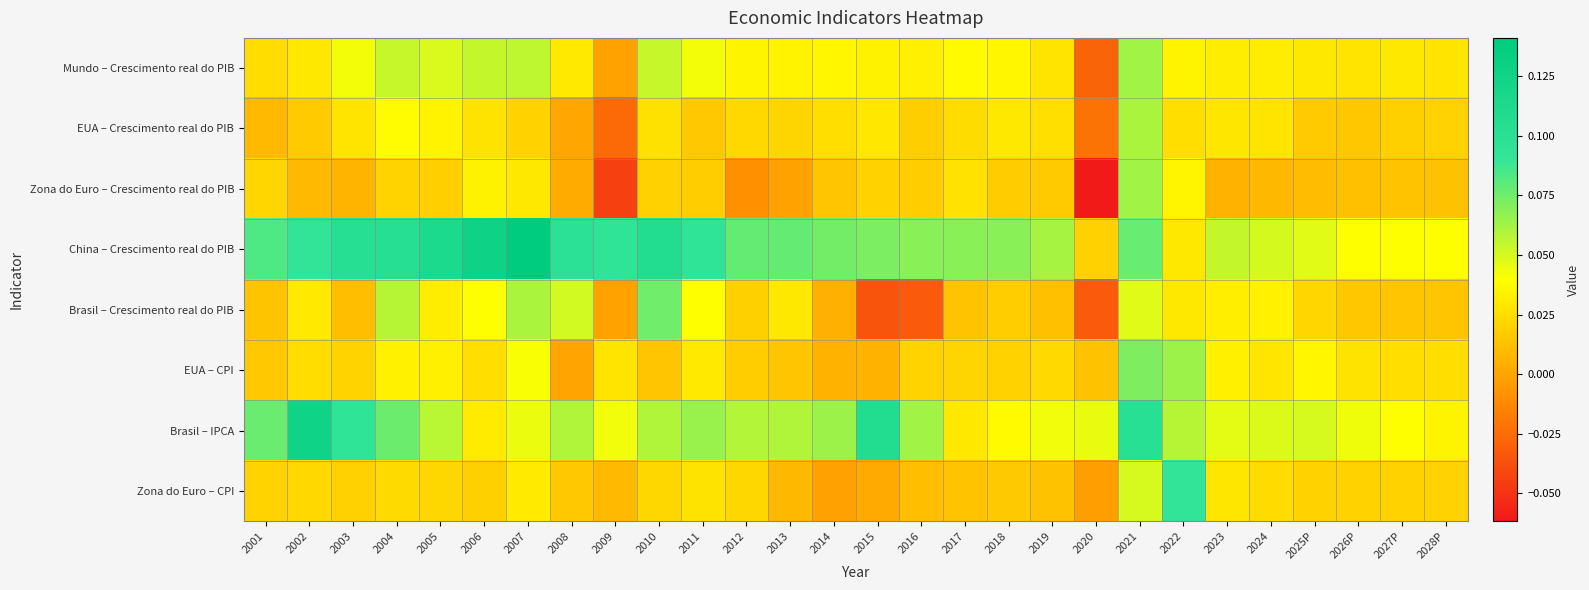

Which label corresponds to the largest value in the chart?

2007